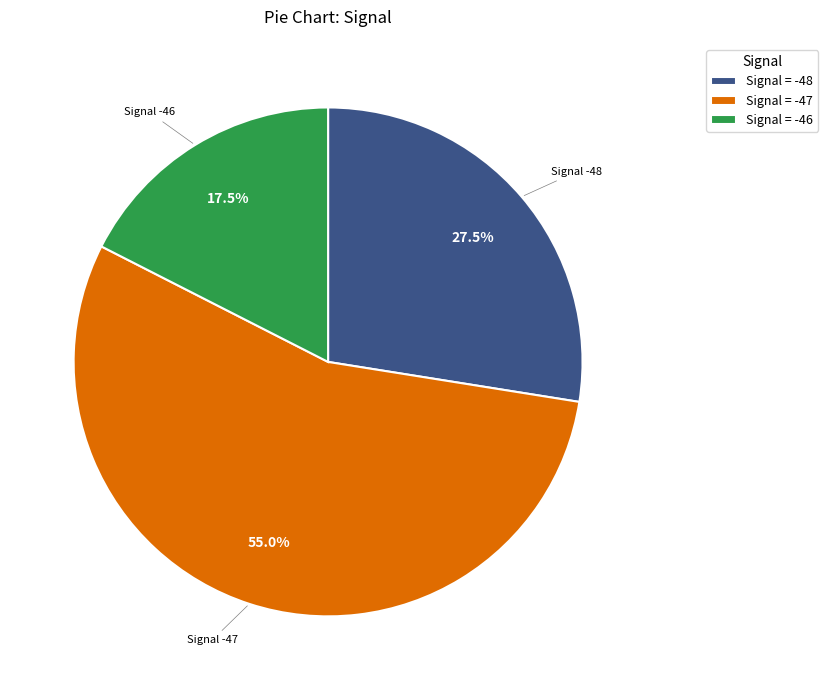

What is the total percentage of Signal = -48 and Signal = -47?

82.5%